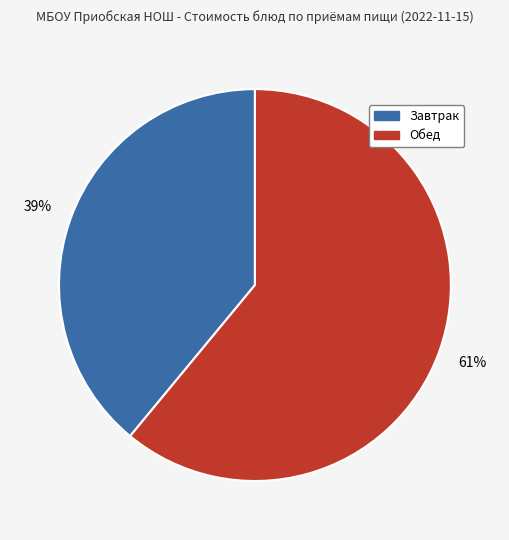

Is there any slice that represents more than half of the pie?

Yes